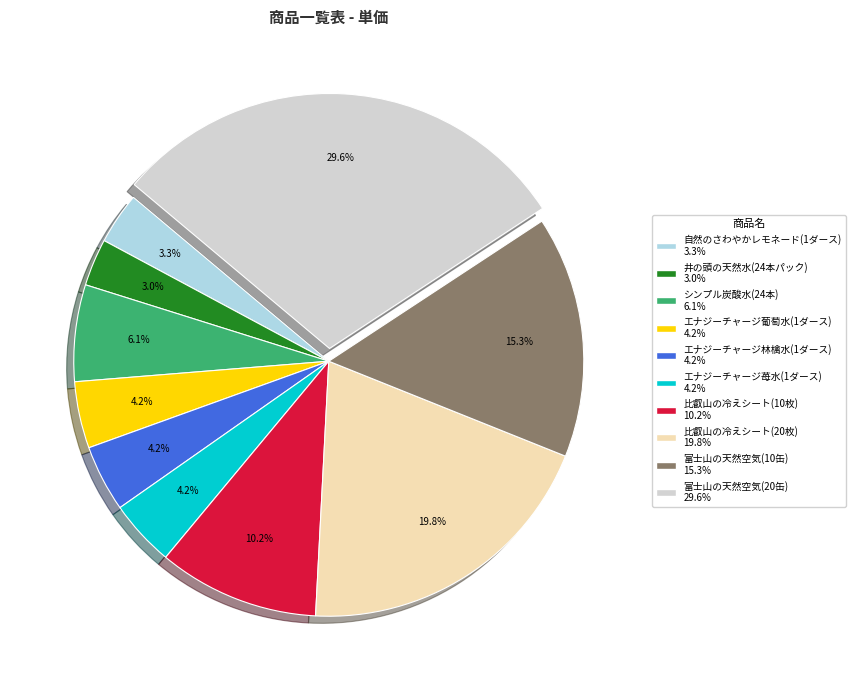

Which slice is the largest?

富士山の天然空気(20缶)